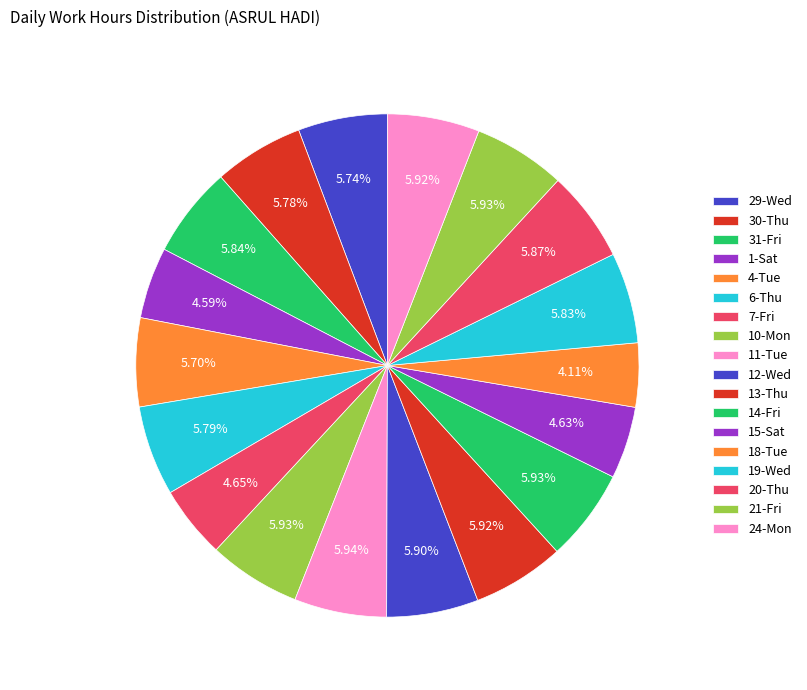

Is 19-Wed the majority of the pie?

No